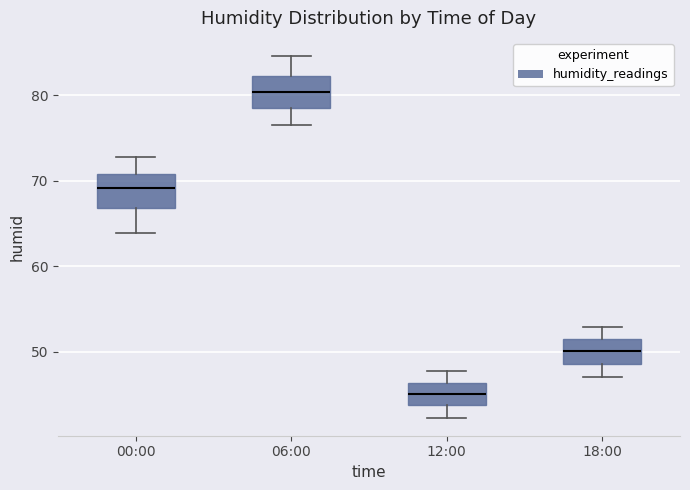

Reading left to right, transcribe this box plot: for each box, give where its median line is, the range the box spans, and where its two whiskers end, as read against the y-axis. The values are not printed on the chart, so give them approximately, as read against the axis.

00:00: median 69, box 67 to 71, whiskers 64 to 73
06:00: median 80, box 78 to 82, whiskers 77 to 85
12:00: median 45, box 44 to 46, whiskers 42 to 48
18:00: median 50, box 49 to 51, whiskers 47 to 53